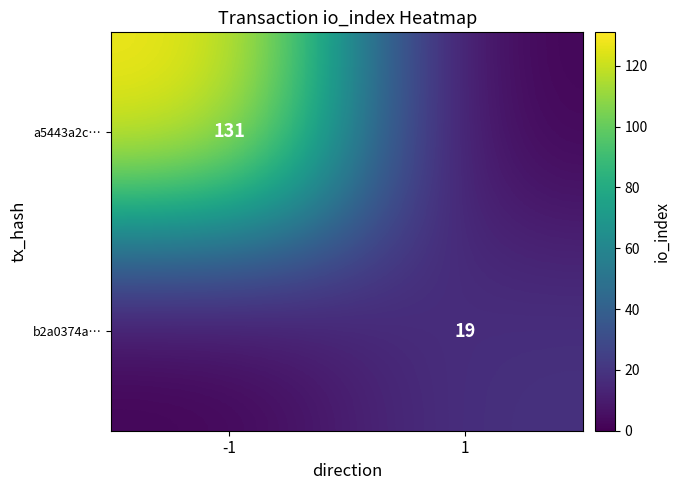

The value of a5443a2c… at -1 is 131. True or false?

True